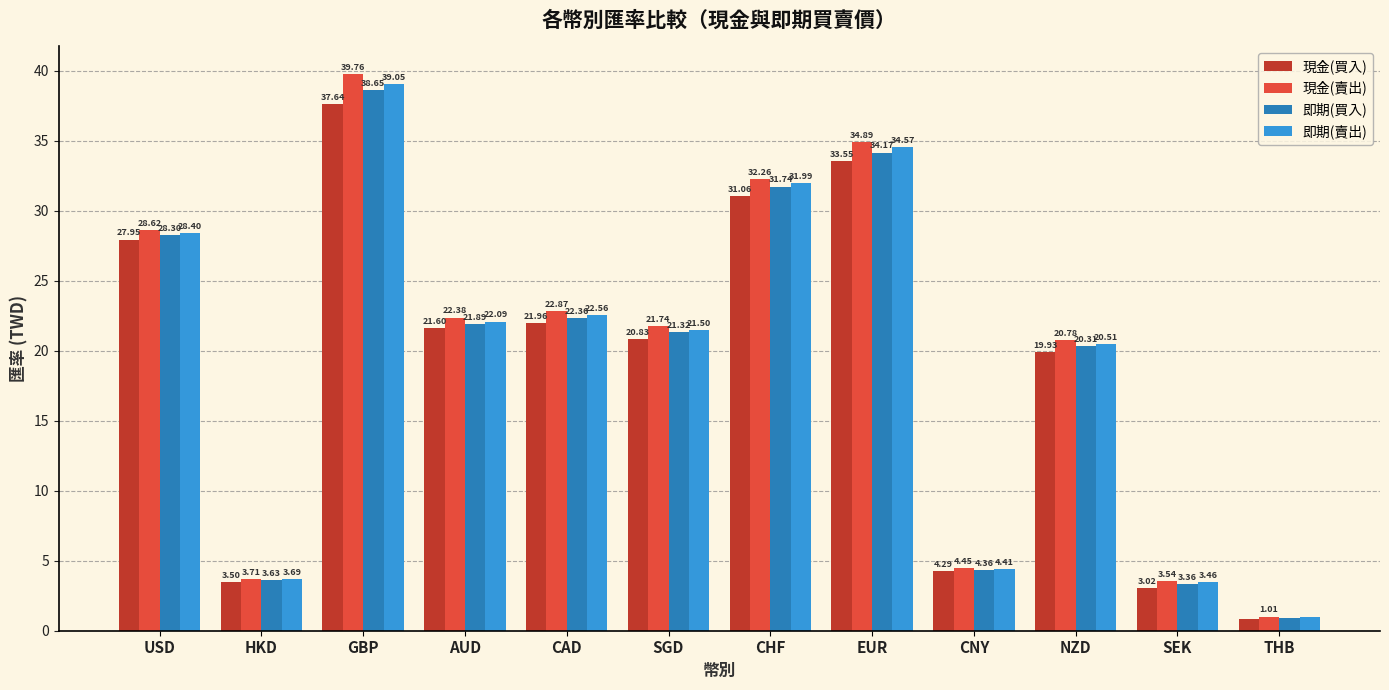

What position from the right is THB?

1